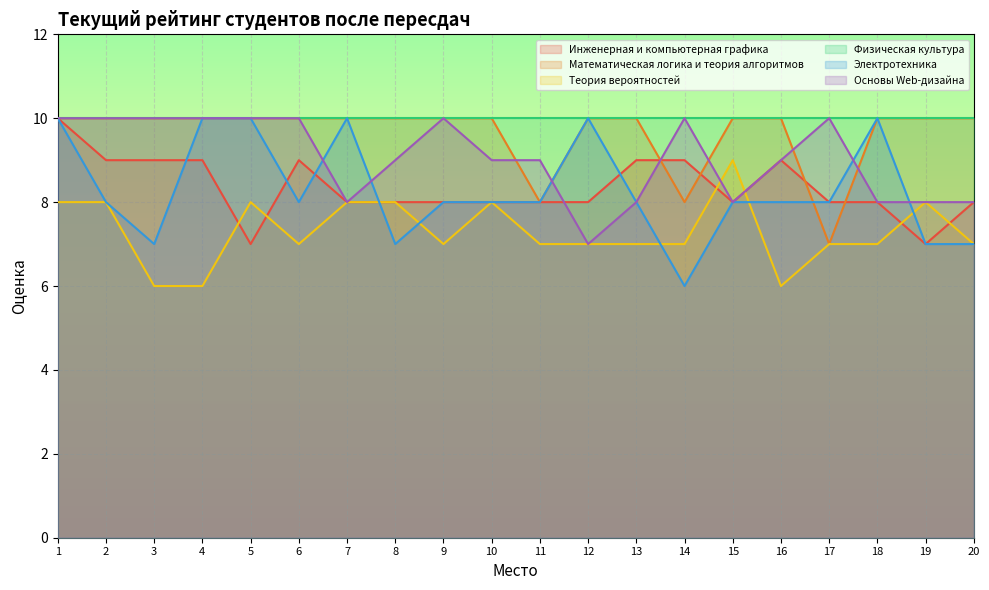

Count the number of data series in this chart.

6